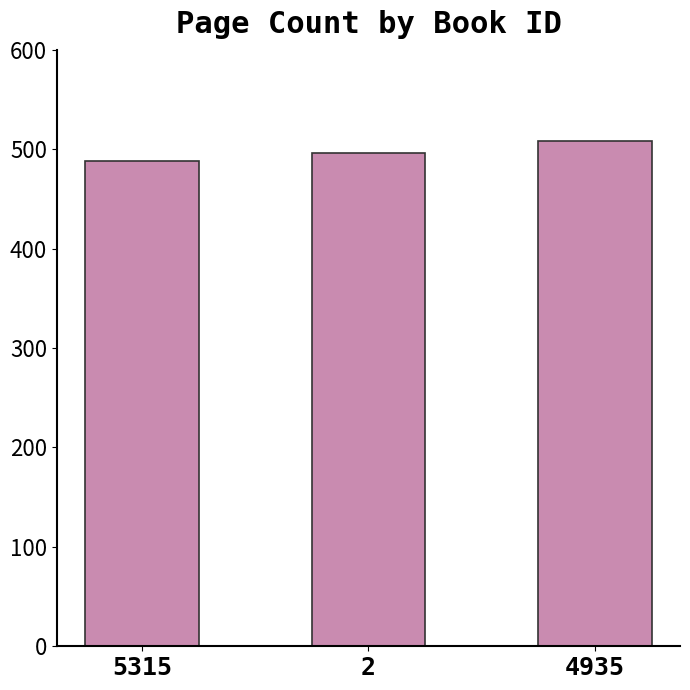

What is the minimum value shown in the chart?

488